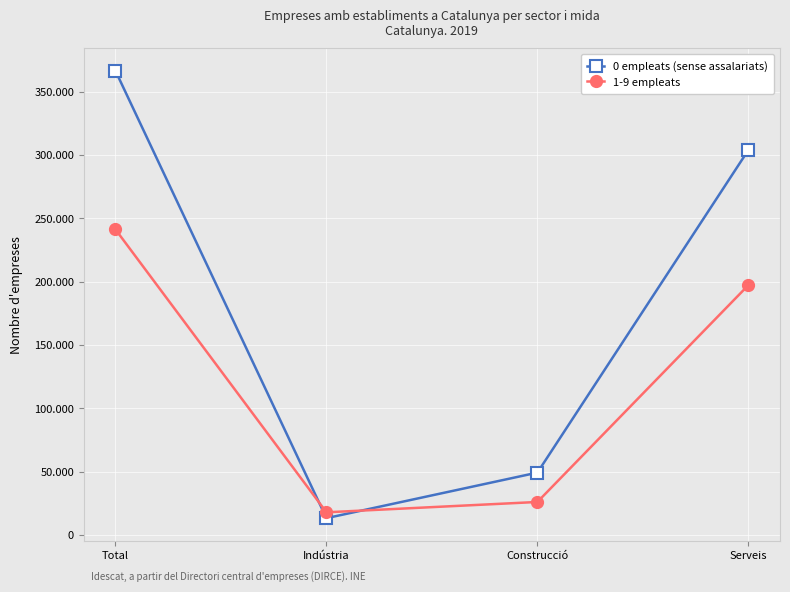

What is the sum of all 1-9 empleats values?

482338